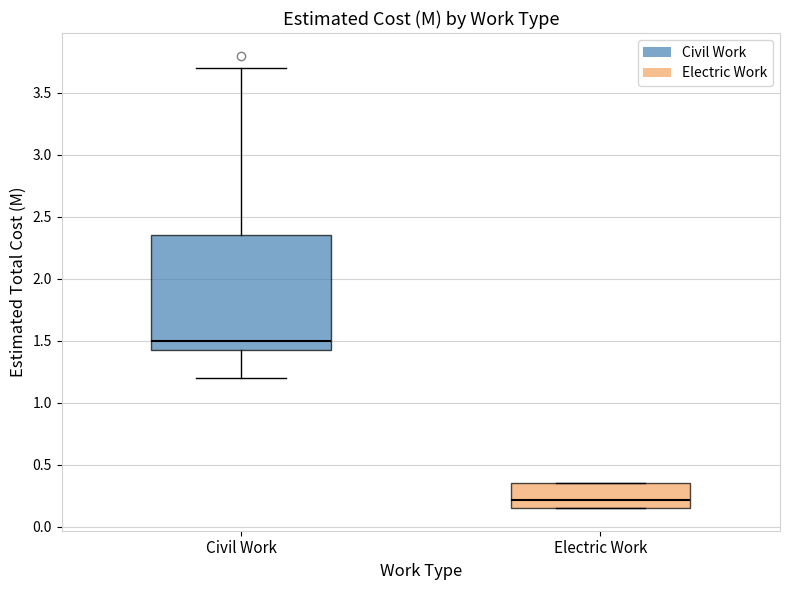

Reading left to right, read every box against the y-axis: the position of its median line, the range the box covers, and the ends of its whiskers. The values are not printed on the chart, so give them approximately, as read against the axis.

Civil Work: median 1.50, box 1.45 to 2.35, whiskers 1.20 to 3.70
Electric Work: median 0.20, box 0.15 to 0.35, whiskers 0.15 to 0.35